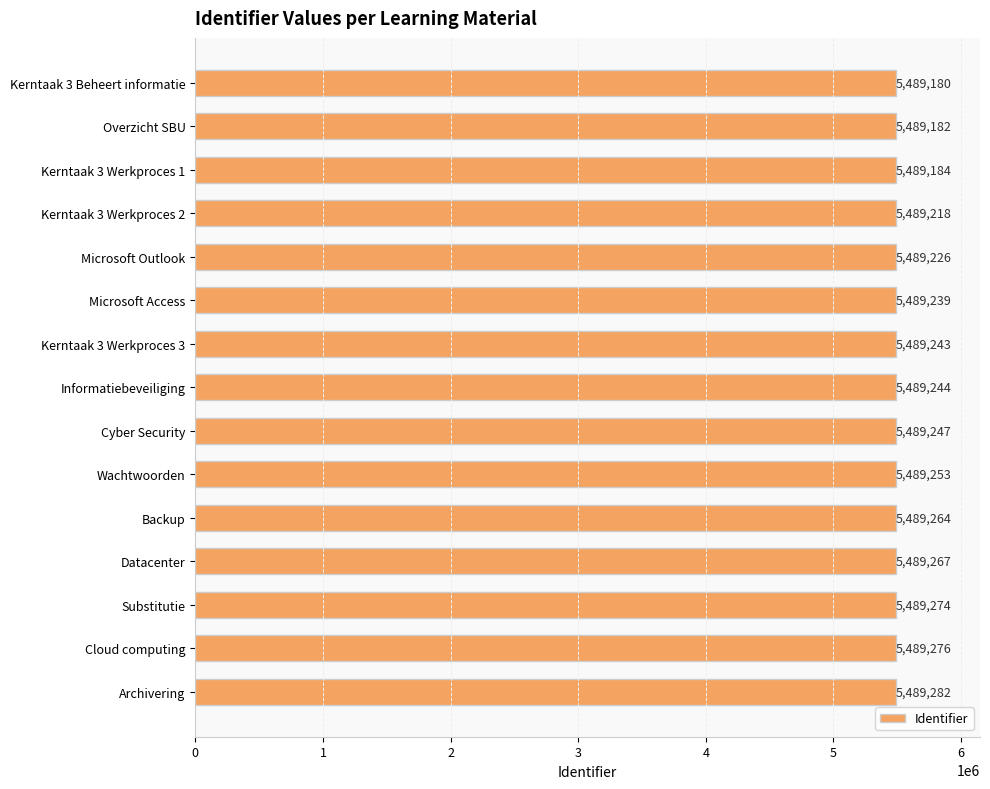

What is the change in value from Datacenter to Cloud computing?

+9